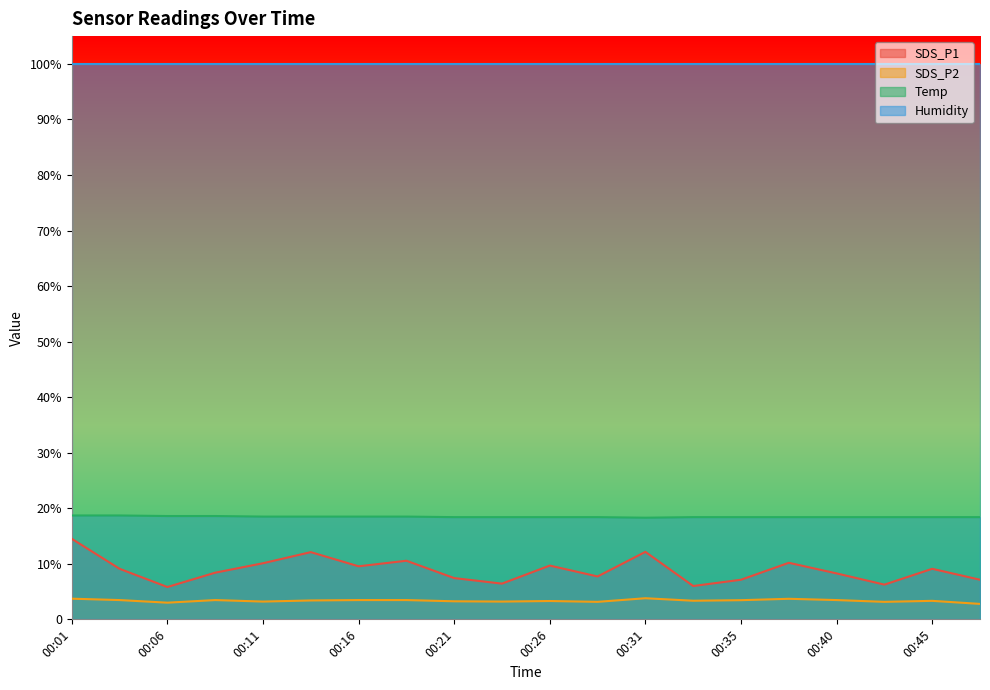

Is it true that Temp equals 8.9 at 00:09?

False